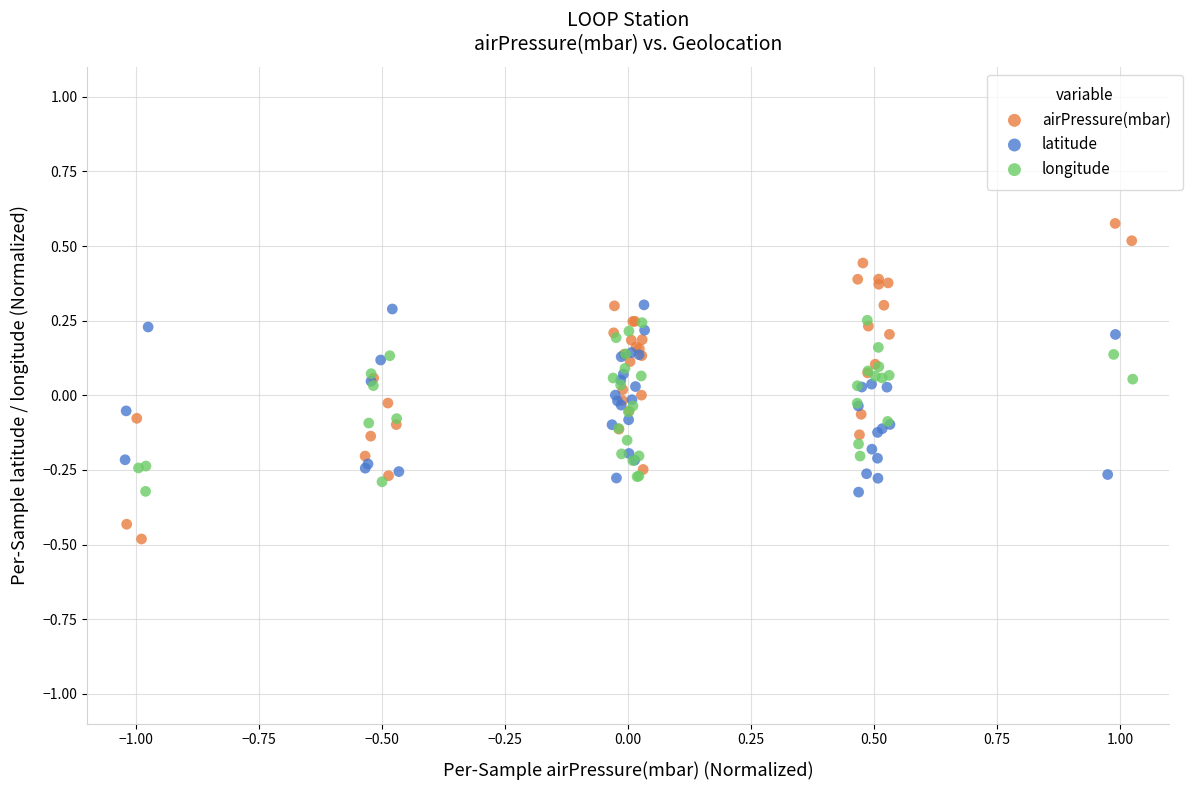

Which series contains the lowest Y value?

airPressure(mbar)